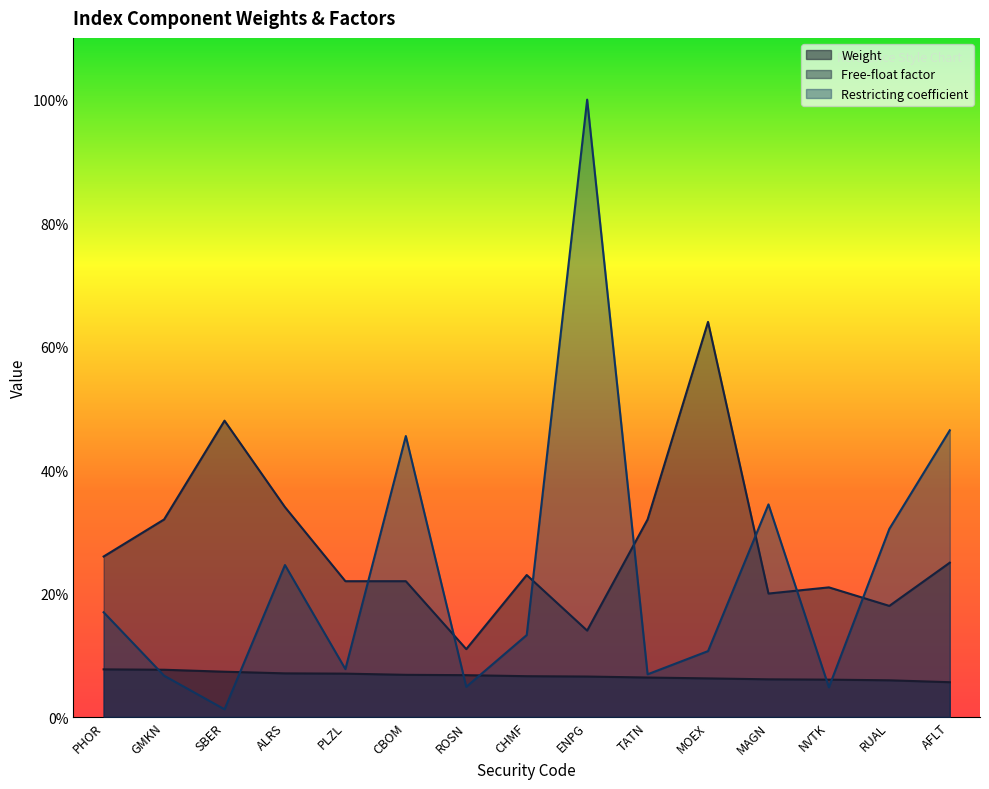

How many interior local valleys does the Restricting coefficient series have?

5